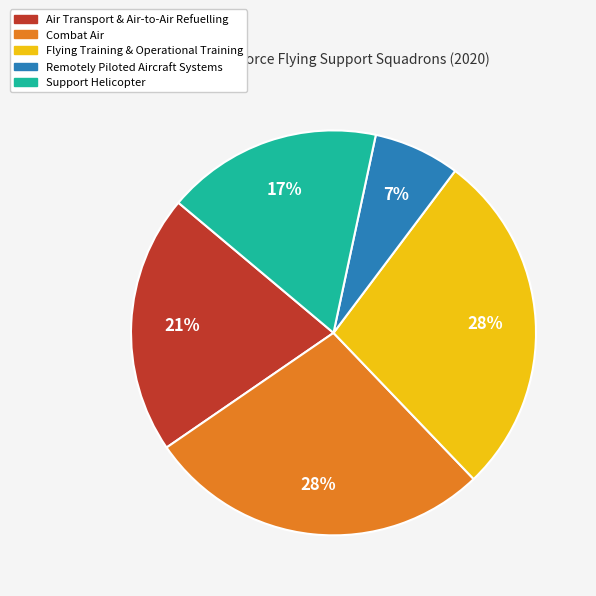

Between Flying Training & Operational Training and Remotely Piloted Aircraft Systems, which is larger?

Flying Training & Operational Training